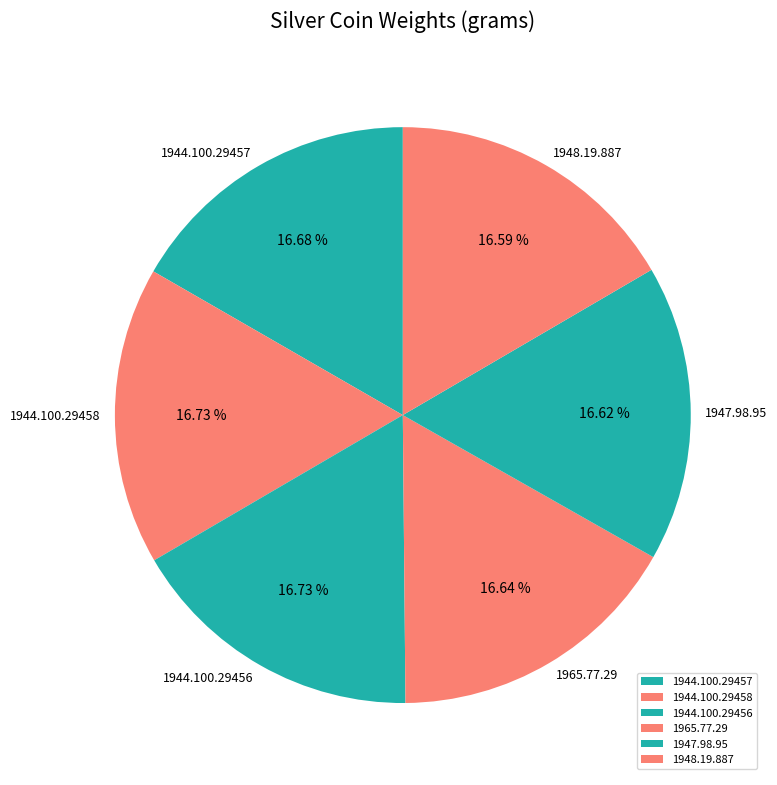

To the nearest percent, what percentage of the pie is 1948.19.887?

17%